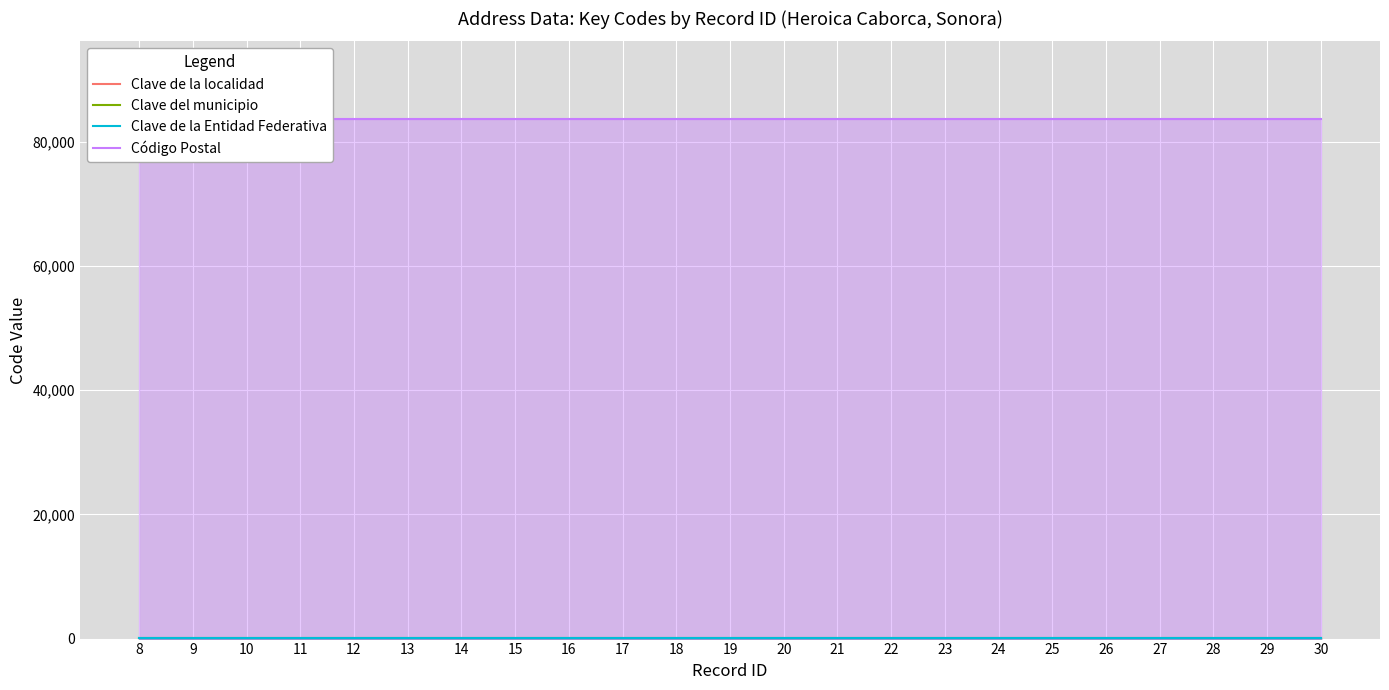

Which series has the largest total across all categories?

Código Postal